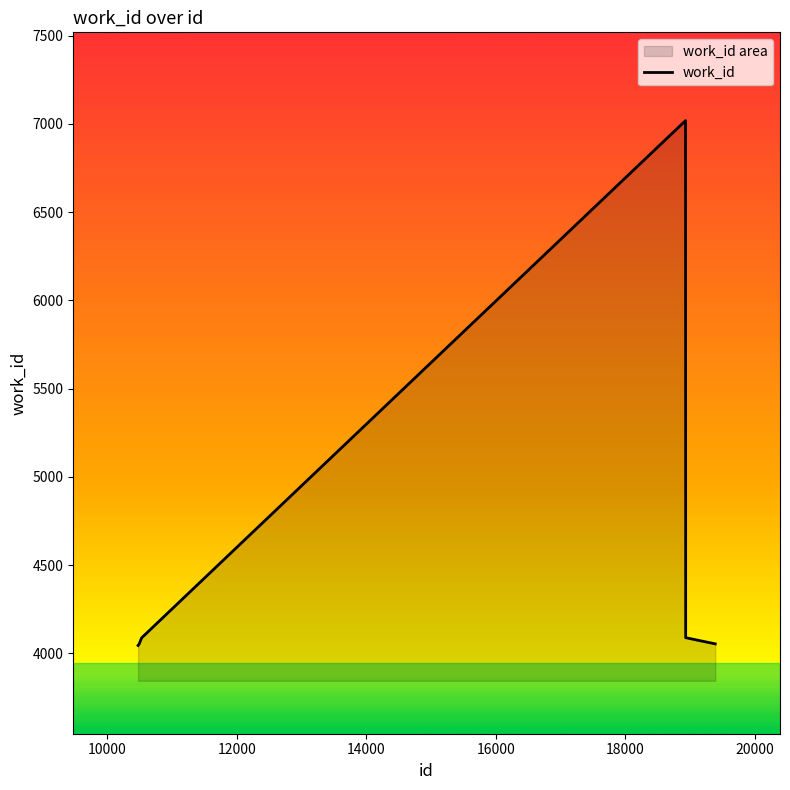

Reading left to right, list all the values displayed in this chart.

4045	4054	4088	7018	4089	4054